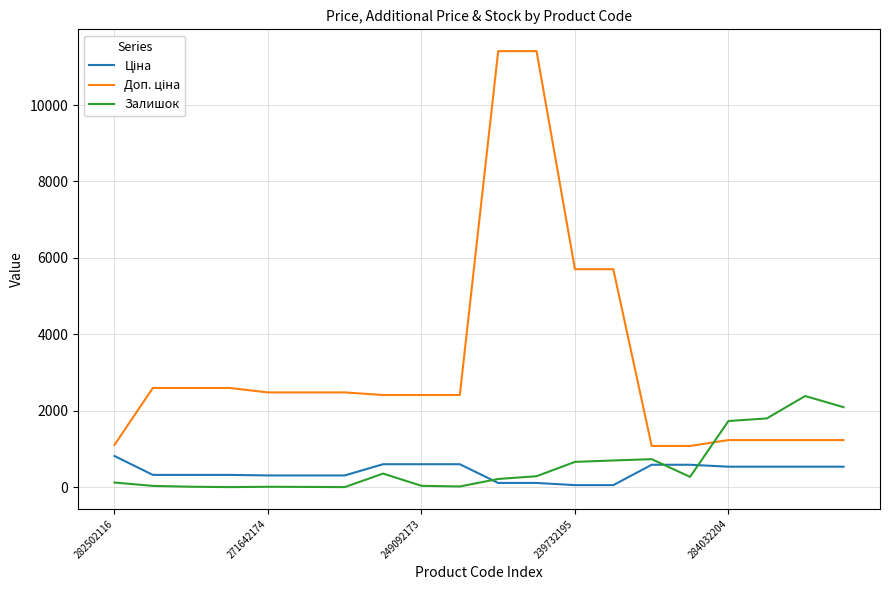

True or false: Доп. ціна and Ціна intersect in this chart.

False